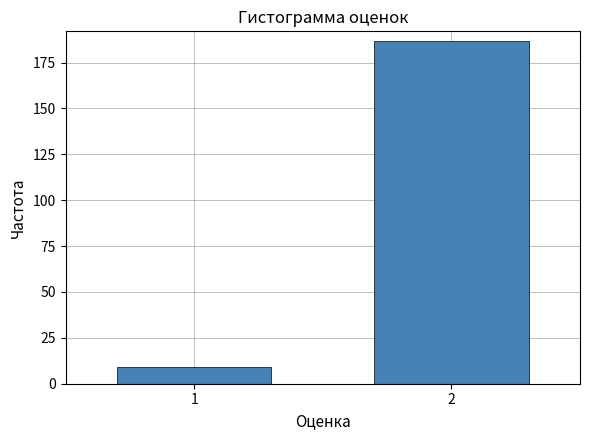

Reading left to right, transcribe all the data shown in this chart.

1=9	2=187